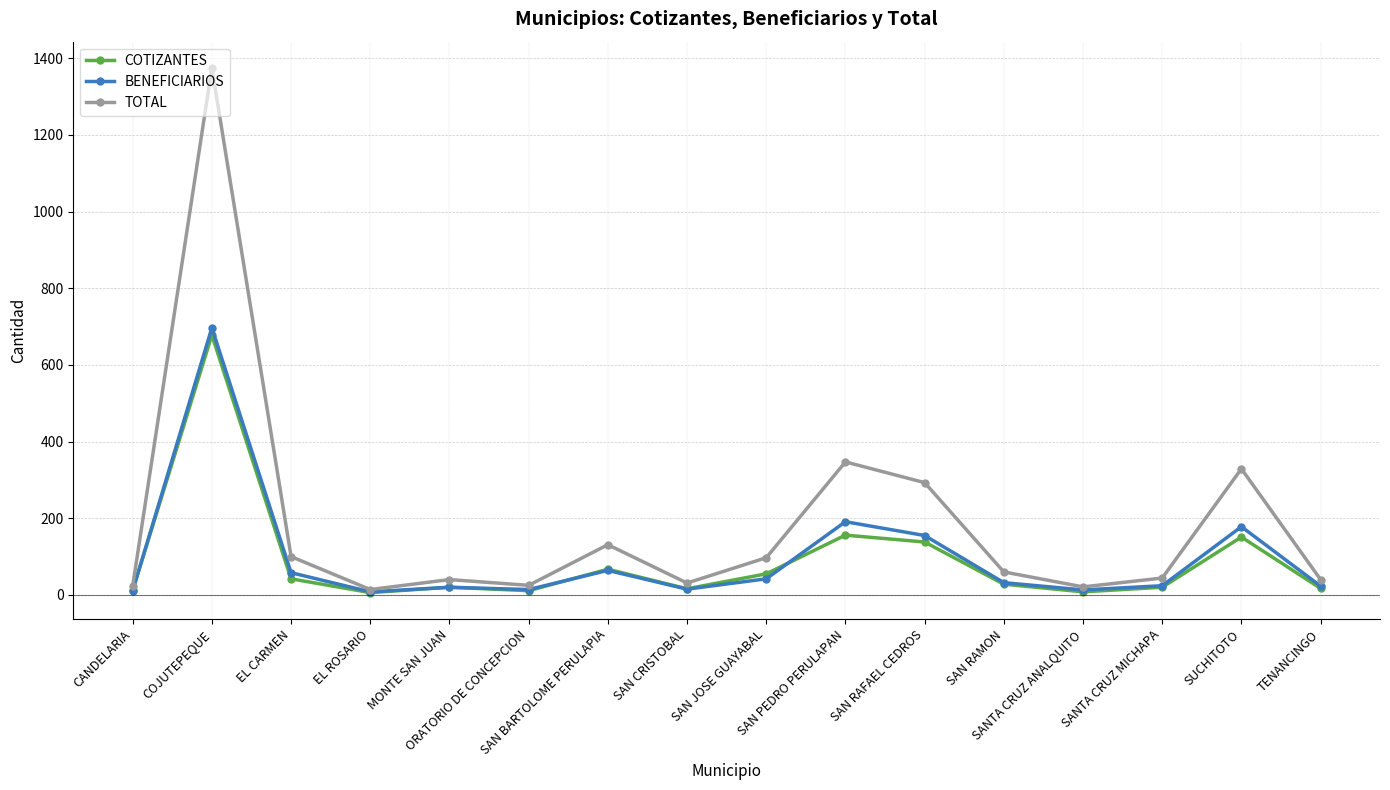

How many categories are shown in the chart?

16